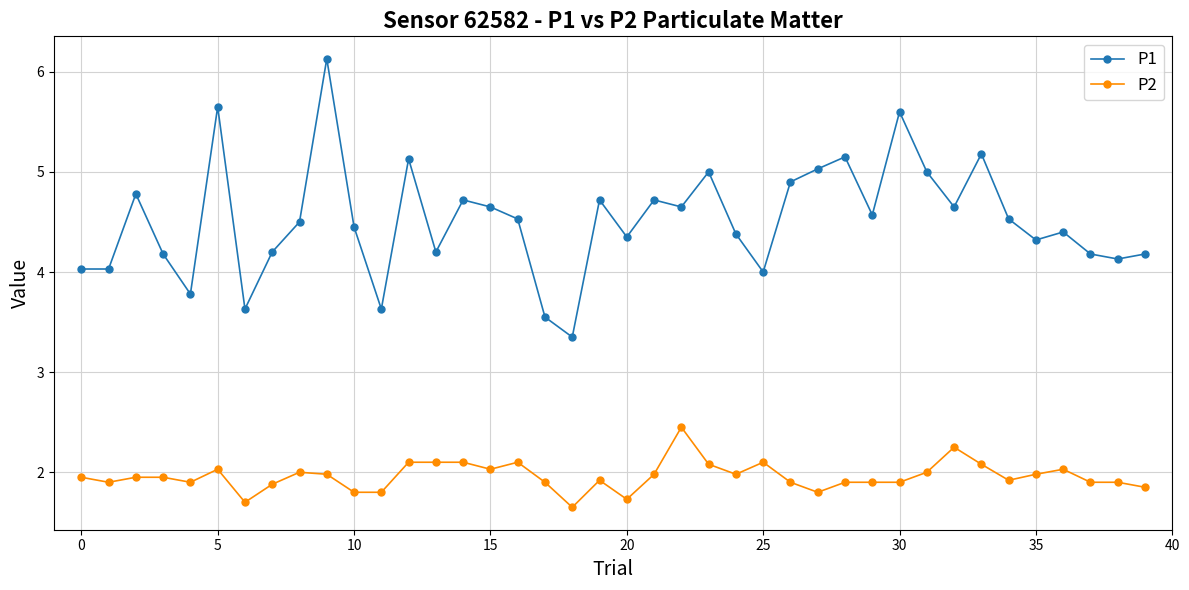

True or false: P2 has more than 2 points higher than both neighbors.

True